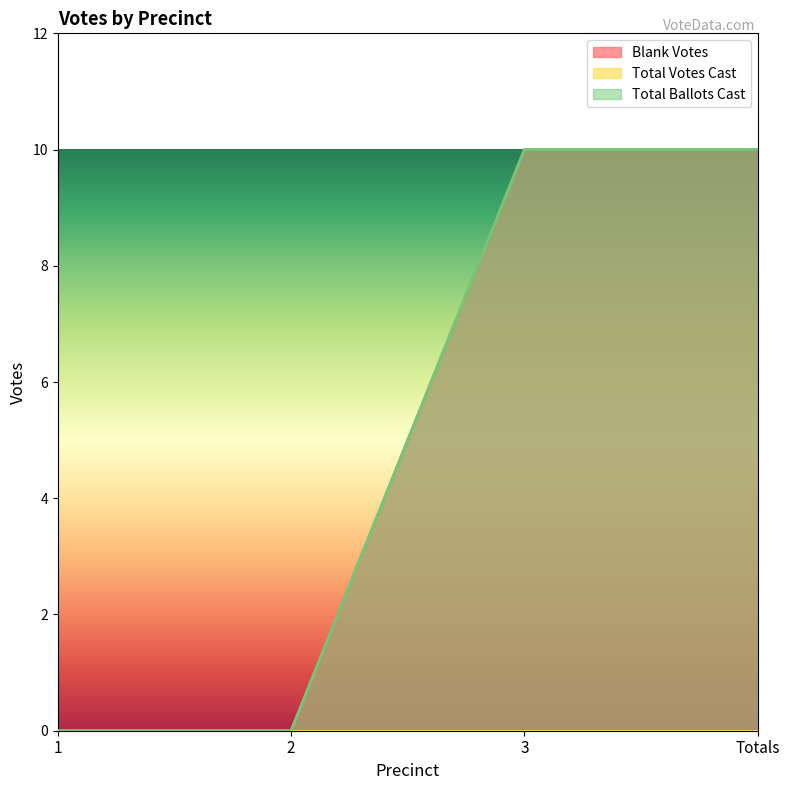

The value of Total Ballots Cast at Totals is 2. True or false?

False